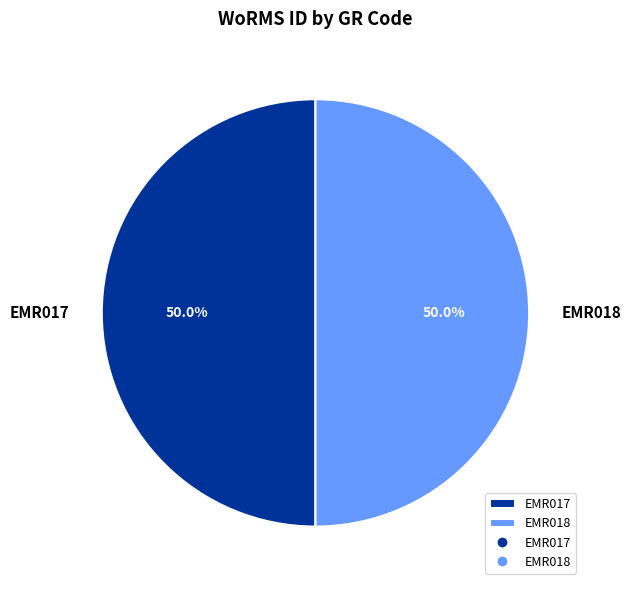

Is the sum of EMR018 and EMR017 greater than half?

Yes